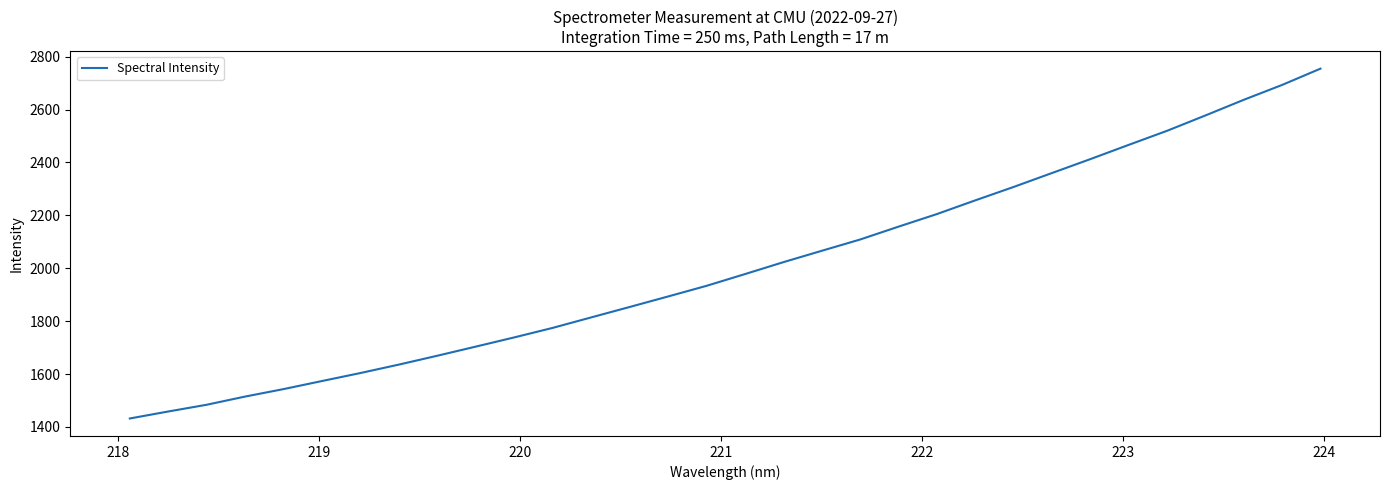

What is the greatest value displayed?

2754.8